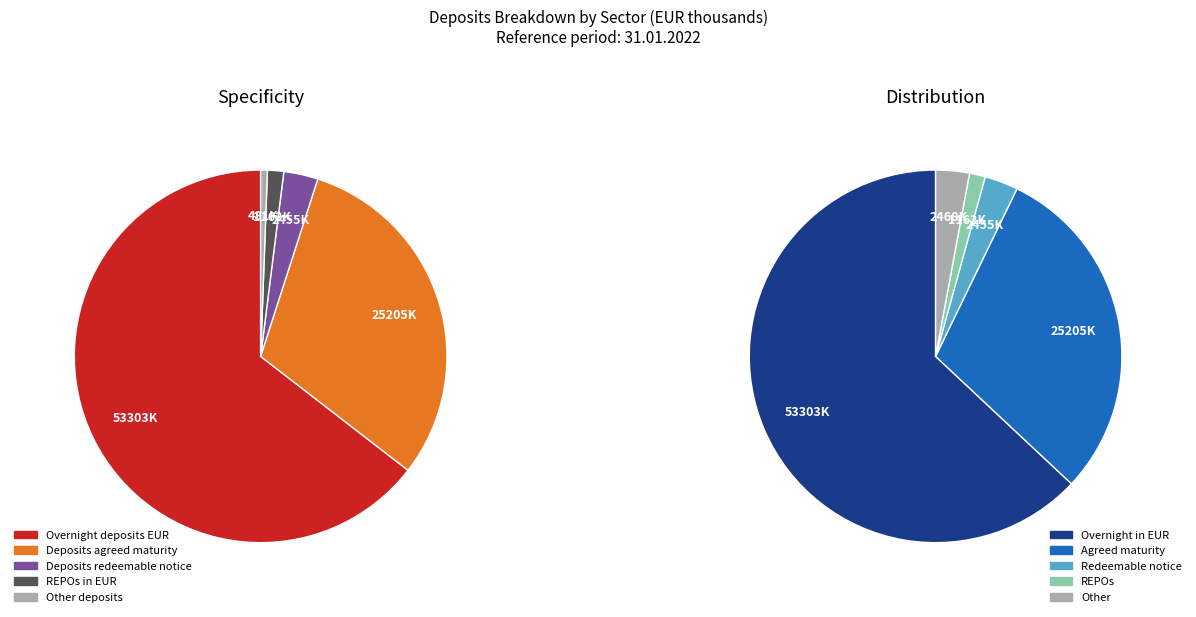

Does Overnight deposits in EUR account for over 50% of the chart?

Yes